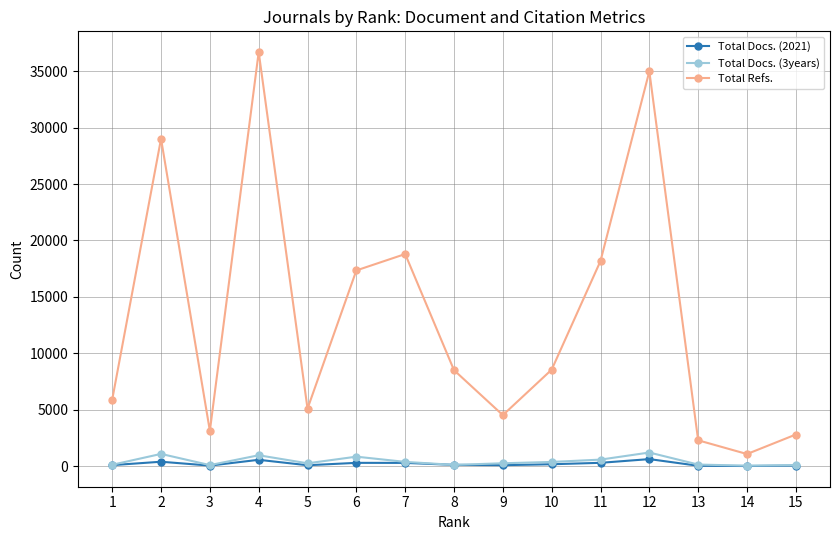

How many lines are shown in the chart?

3